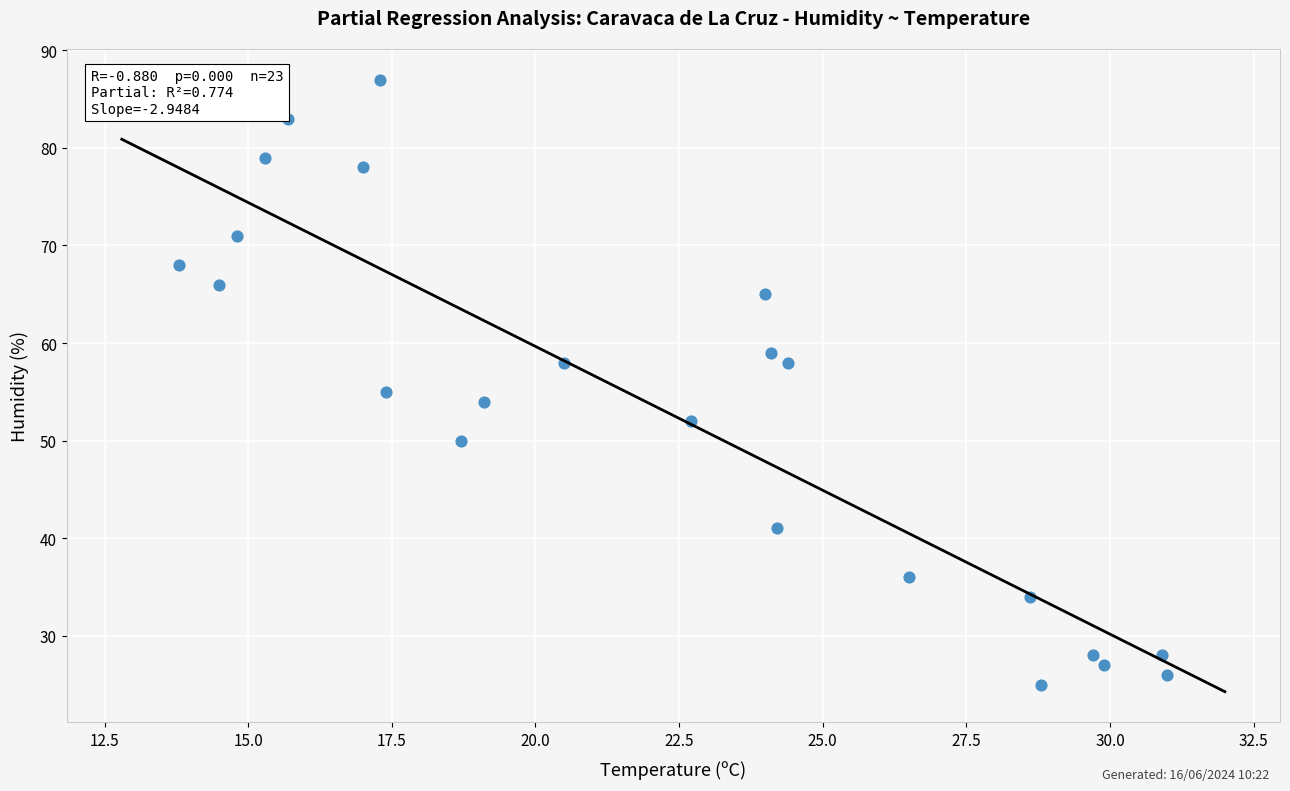

What Y value in the scatter plot is closest to 56?

55